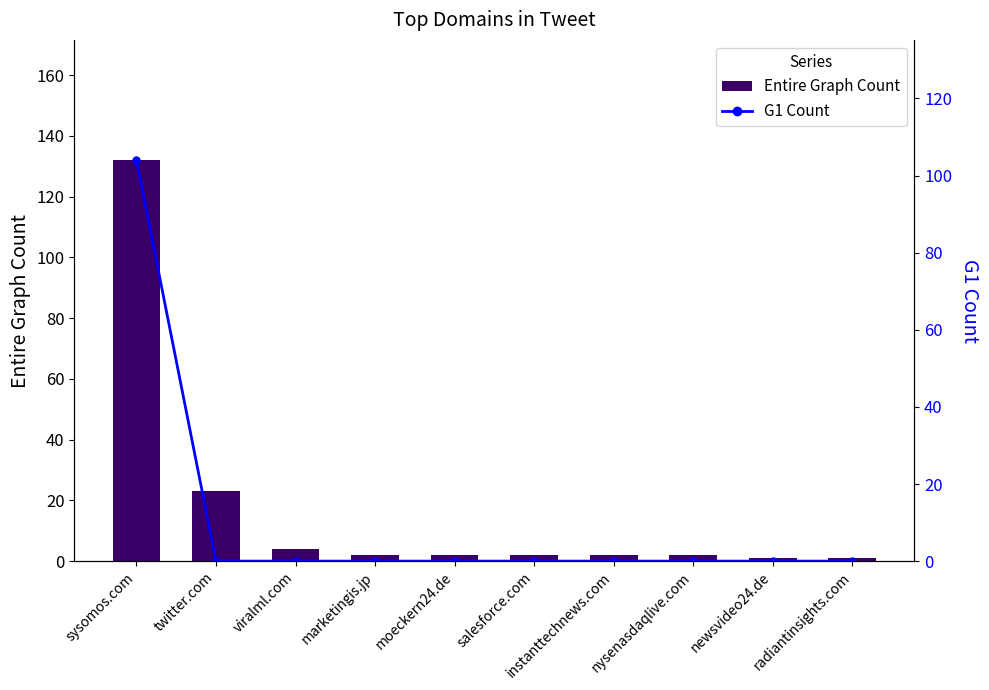

What are all the series names shown in the legend?

Entire Graph Count, G1 Count